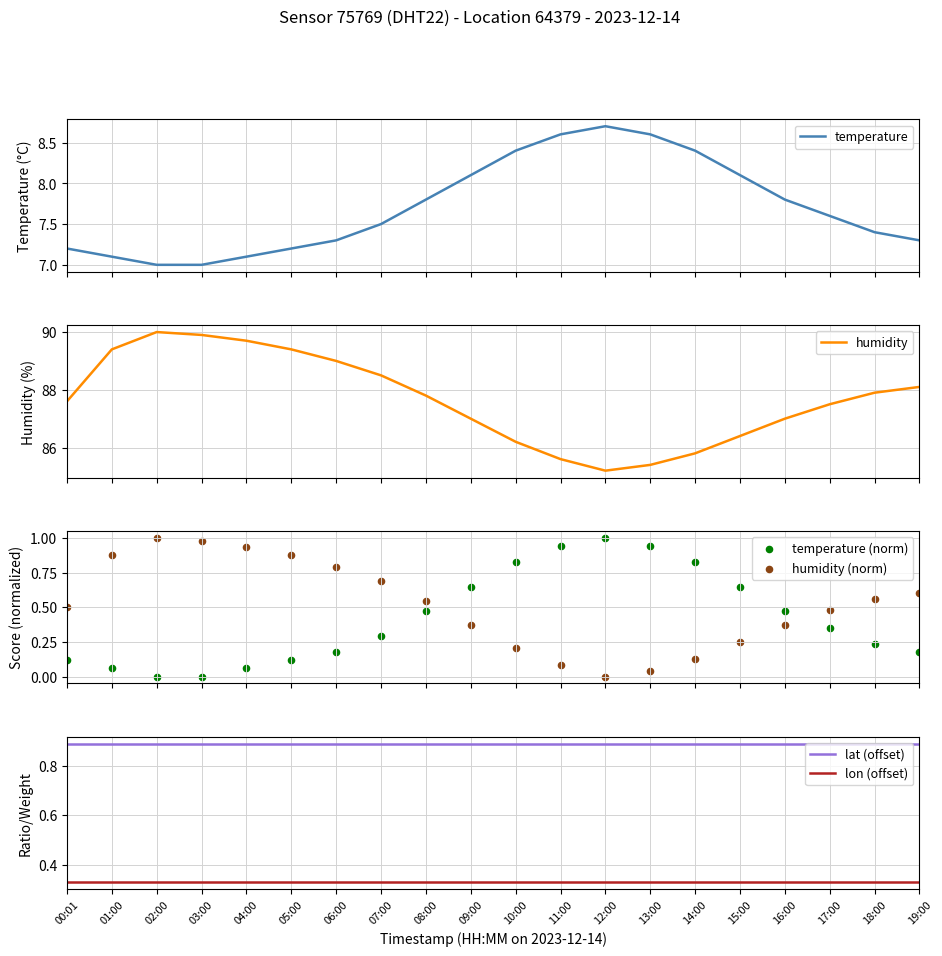

Is the value of temperature at 00:01 greater than the value of humidity at 01:00?

No